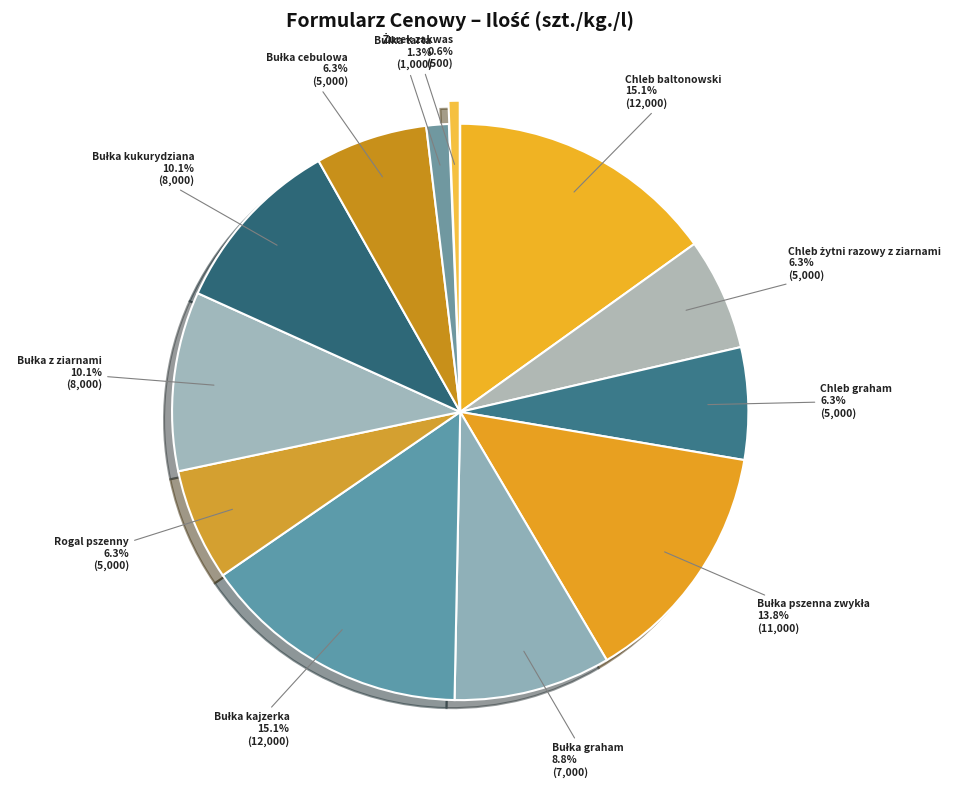

What is the total percentage of Rogal pszenny and Chleb baltonowski?

21.4%